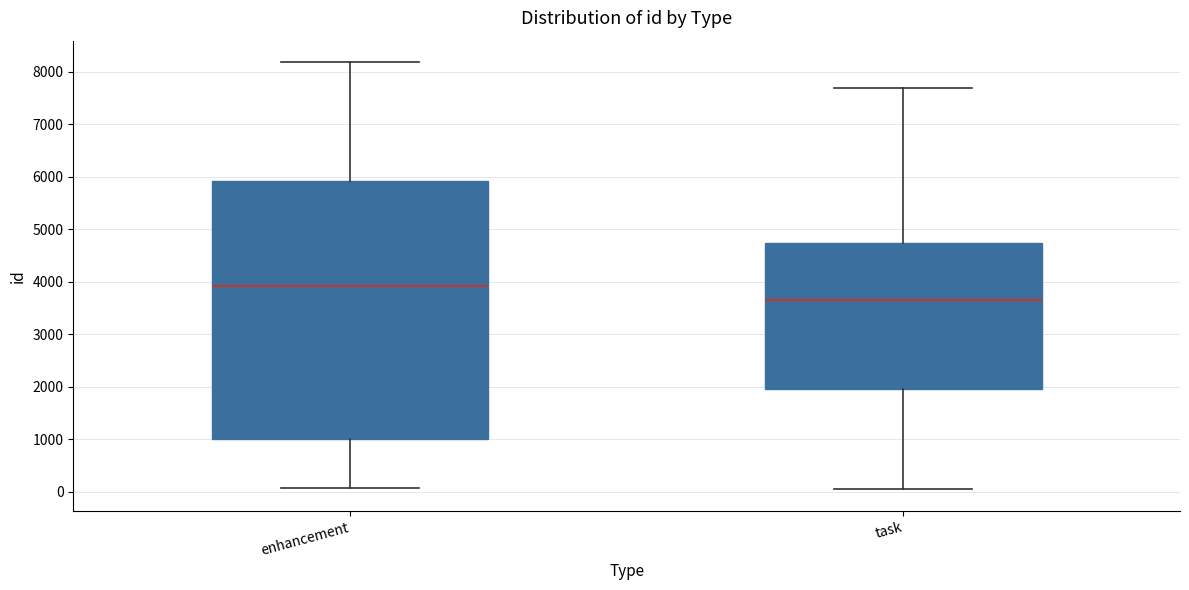

Which box has the lowest median line?

task